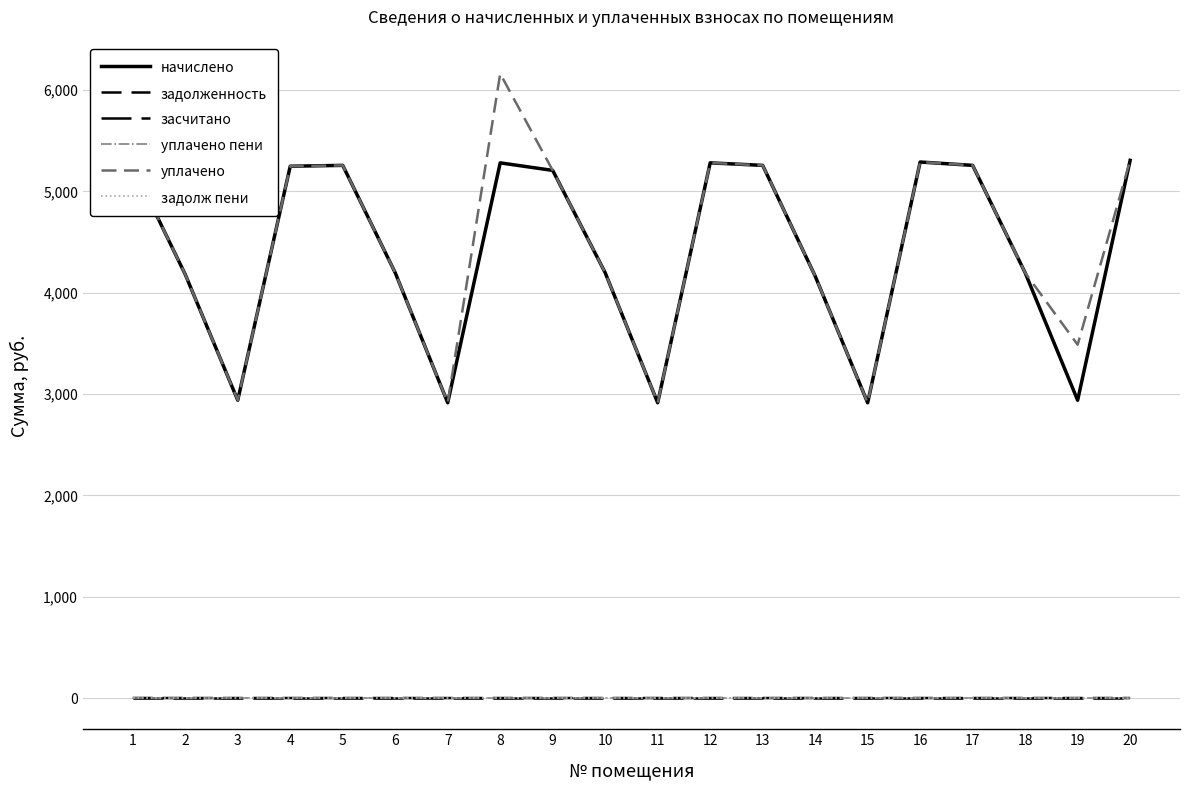

True or false: засчитано and уплачено пени intersect in this chart.

False